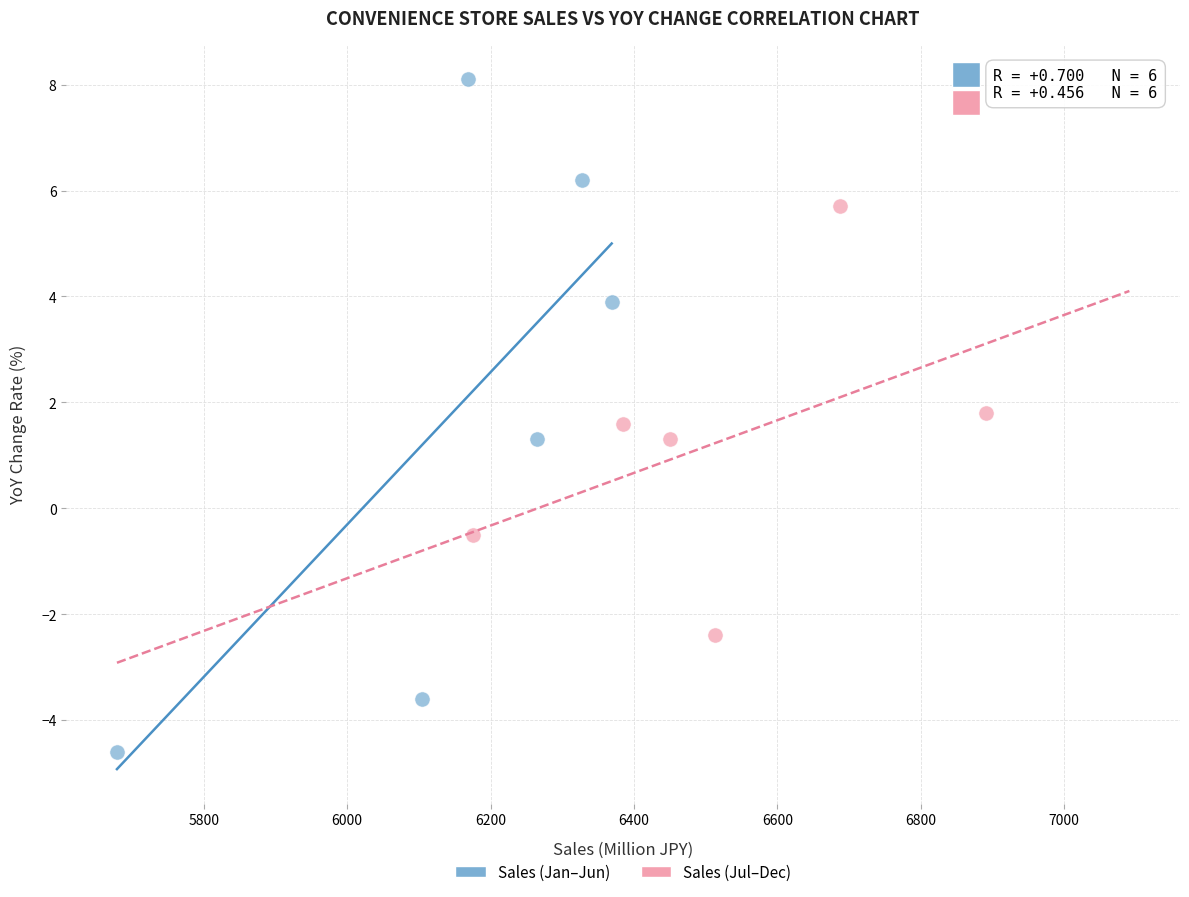

Which series contains the lowest Y value?

Sales (Jan–Jun)